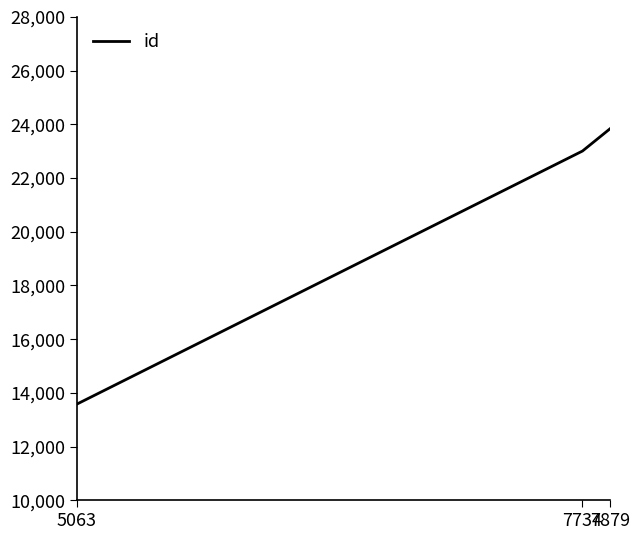

How many lines are shown in the chart?

1